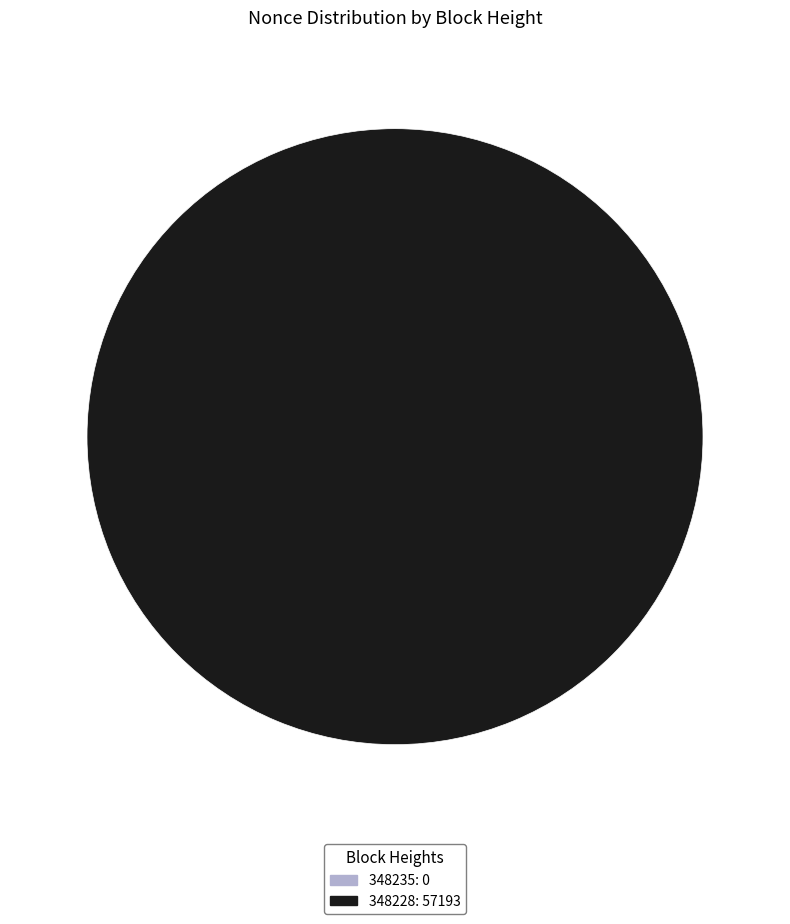

How many slices are in this pie chart?

2